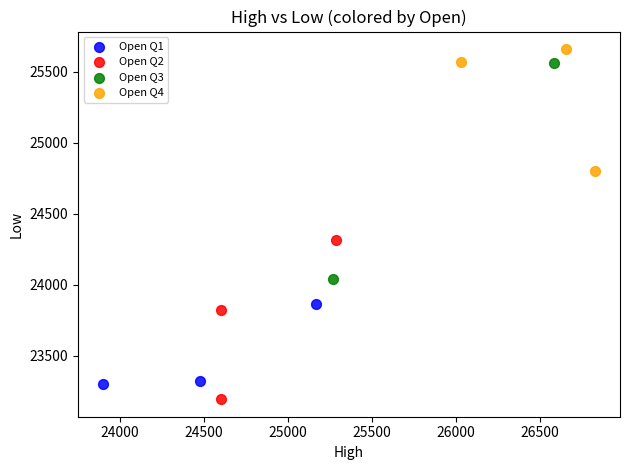

What are all the series names shown in the legend?

Open Q1, Open Q2, Open Q3, Open Q4